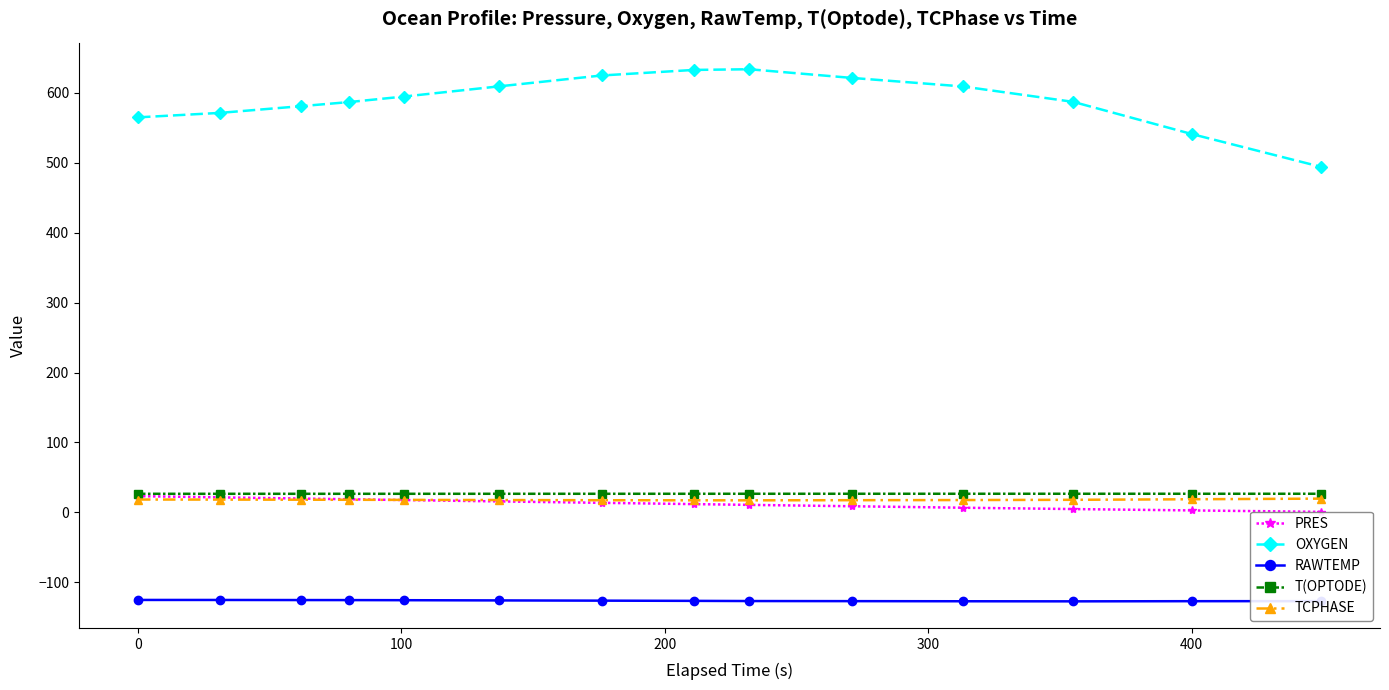

What is the maximum value for OXYGEN?

633.8